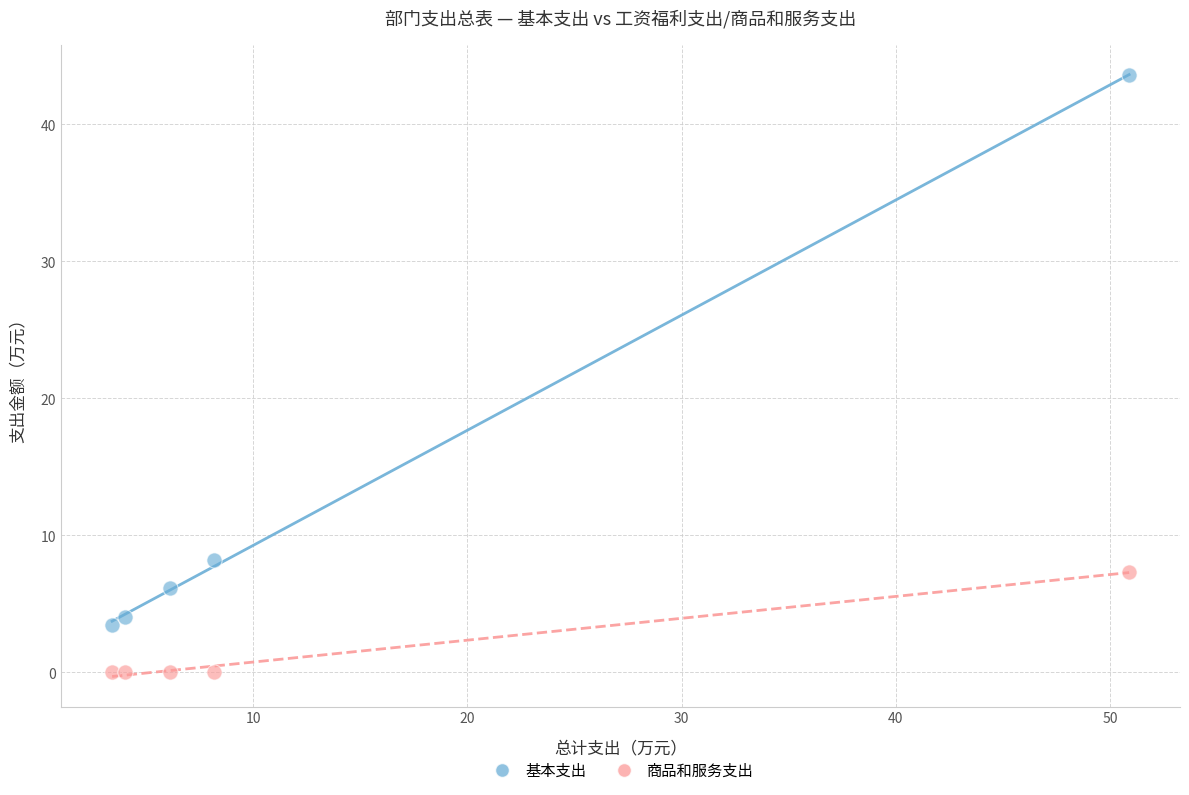

Which series contains the highest Y value?

基本支出